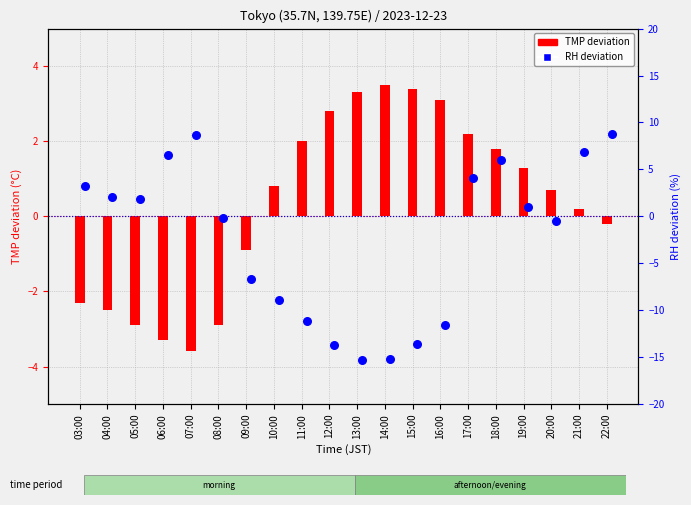

Which series reaches the maximum Y coordinate?

RH deviation